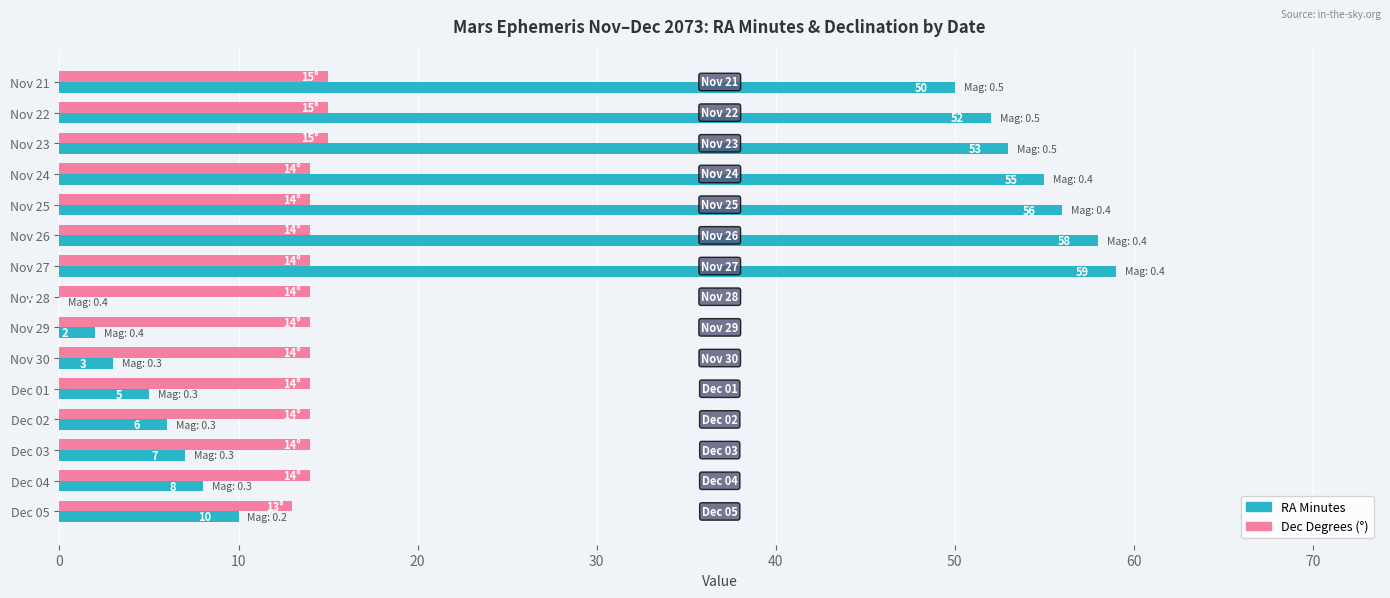

What are all the series names shown in the legend?

RA Minutes, Dec Degrees (°)